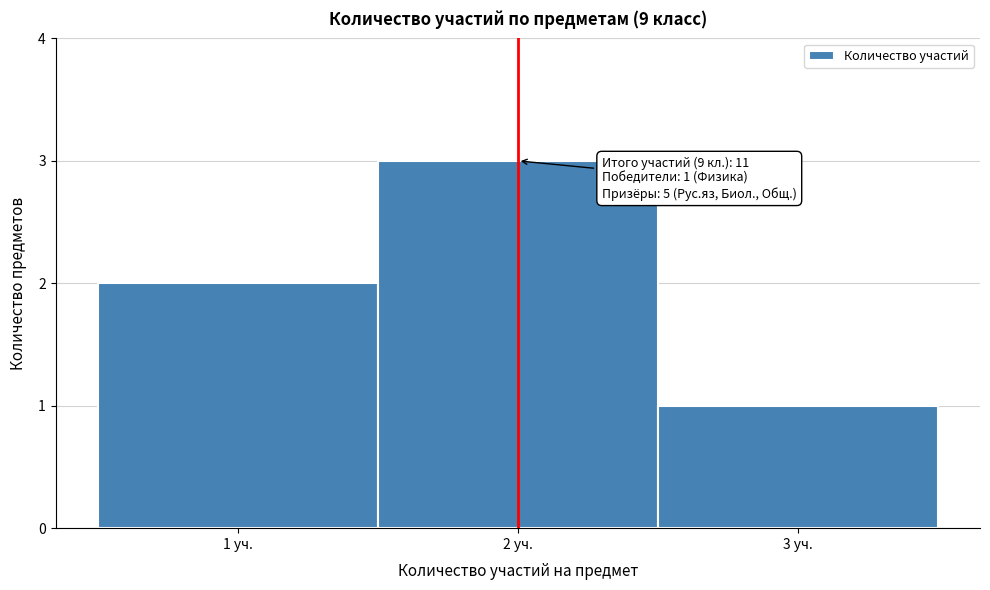

Which range on the x-axis has the tallest bar?

1.5 to 2.5